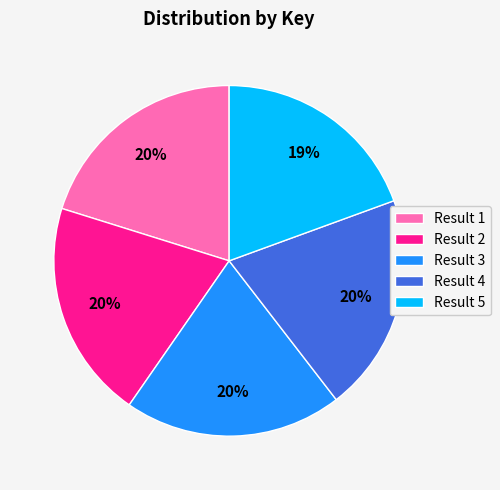

To the nearest percent, what is the average slice percentage?

20%